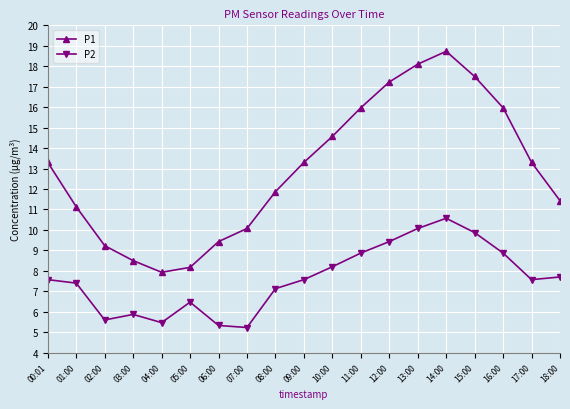

What is the approximate value of P2 at 04:00?

5.5